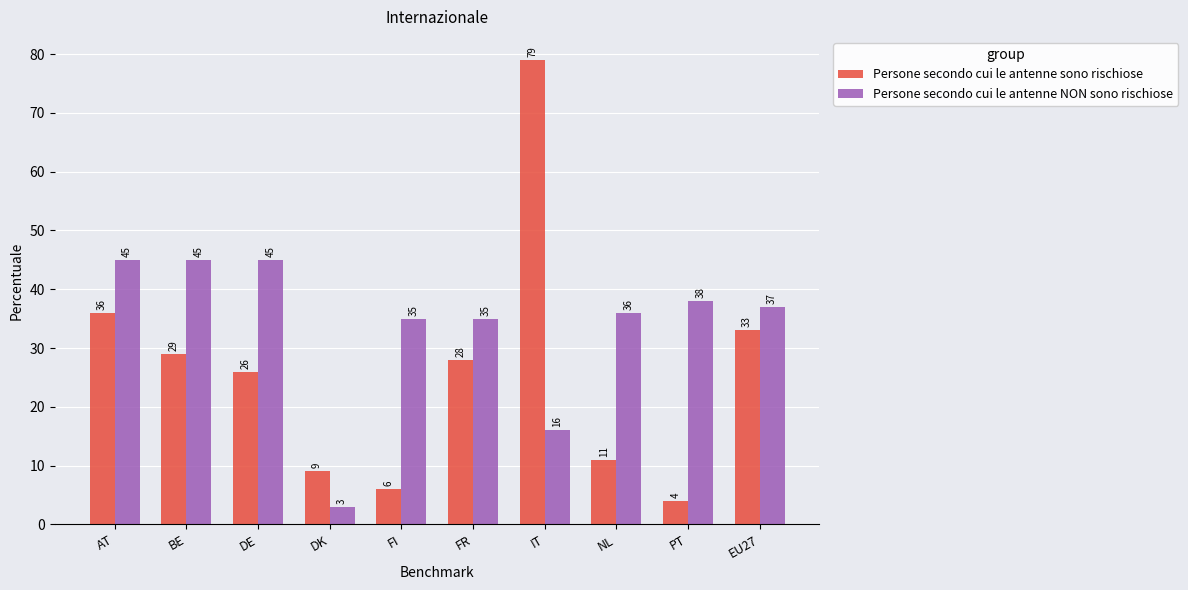

Reading left to right, transcribe all the data shown in this chart.

Persone secondo cui le antenne sono rischiose: 36	29	26	9	6	28	79	11	4	33
Persone secondo cui le antenne NON sono rischiose: 45	45	45	3	35	35	16	36	38	37